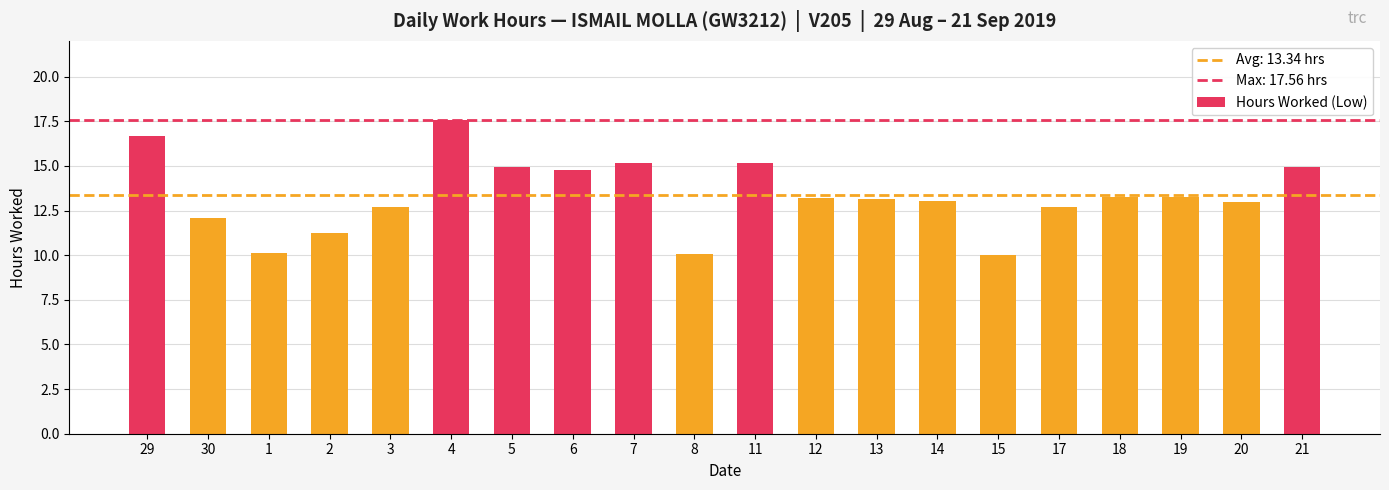

Count the number of categories in the chart.

20